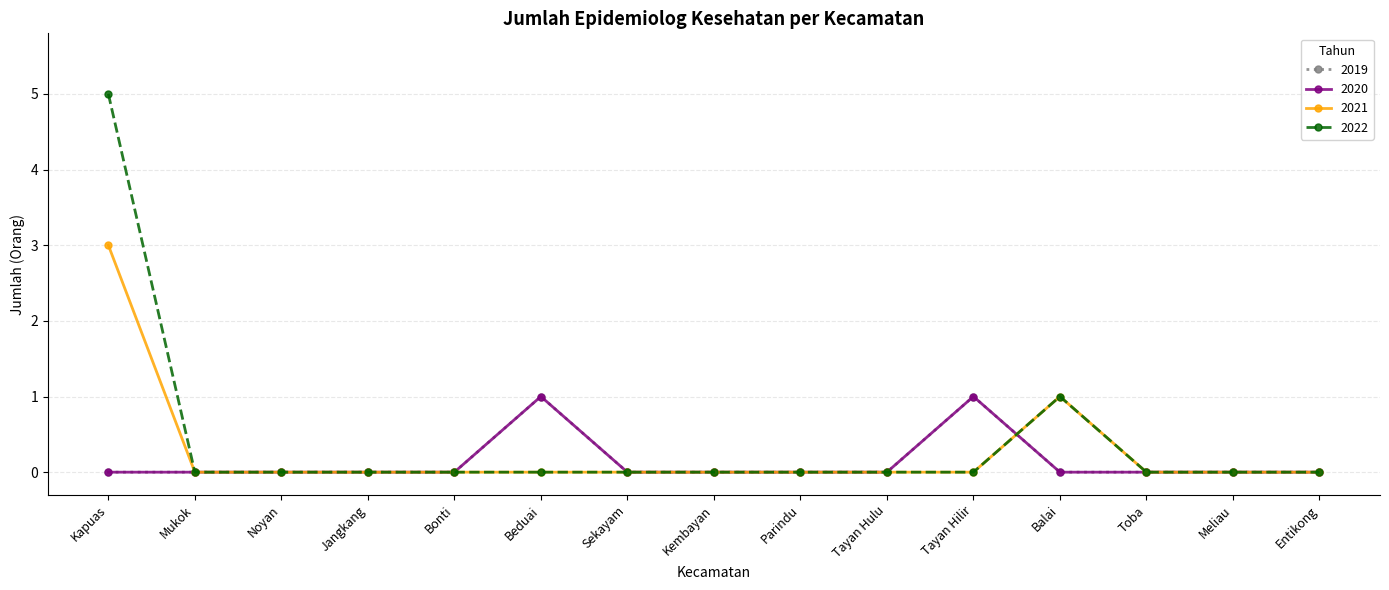

At which category is the sum across all series the highest?

Kapuas